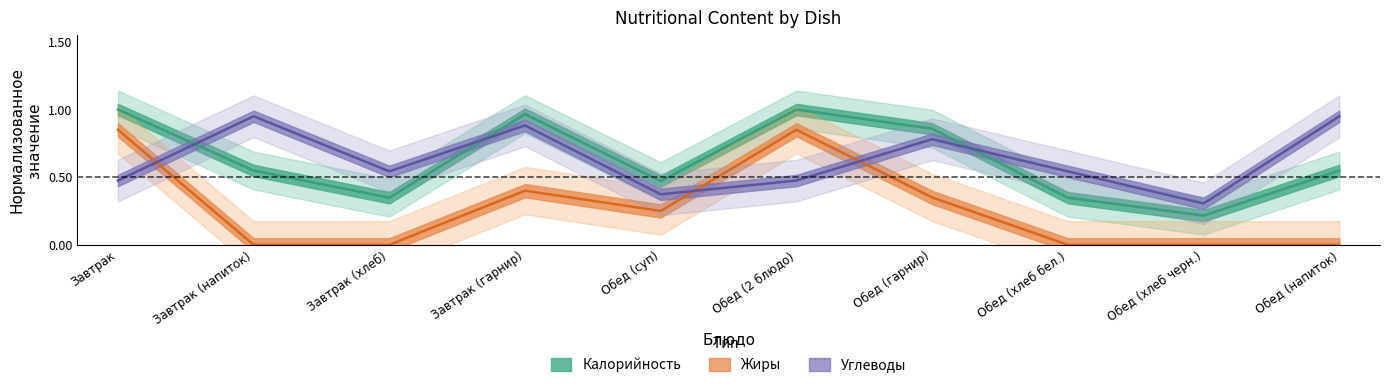

Reading right to left, transcribe all the data shown in this chart.

Калорийность: 0.5	0.2	0.3	0.9	1.0	0.5	1.0	0.3	0.5	1.0
Жиры: 0.0	0.0	0.0	0.3	0.8	0.2	0.4	0.0	0.0	0.8
Углеводы: 0.9	0.3	0.5	0.8	0.5	0.4	0.9	0.5	0.9	0.5